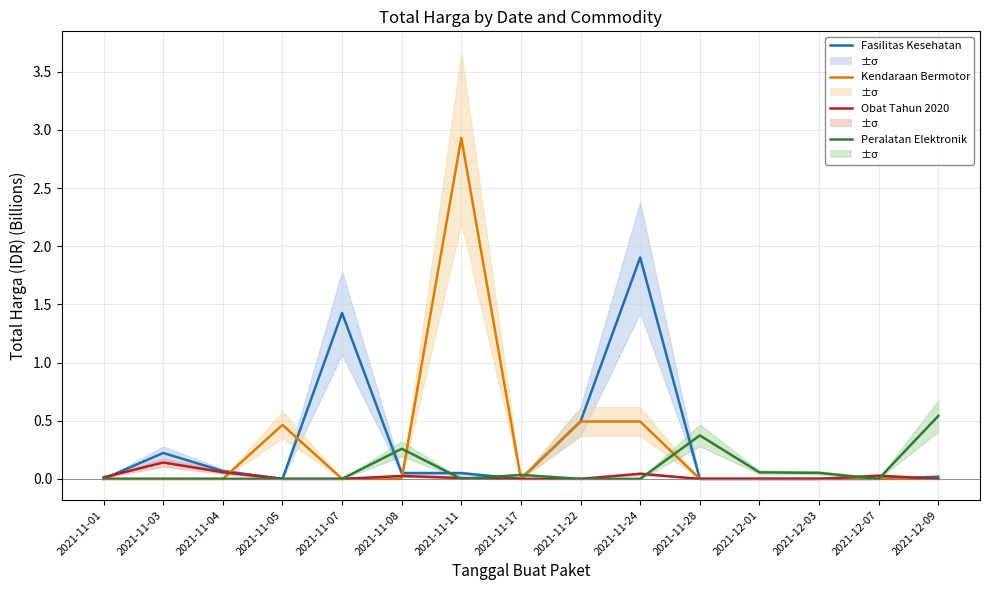

How many lines are shown in the chart?

4